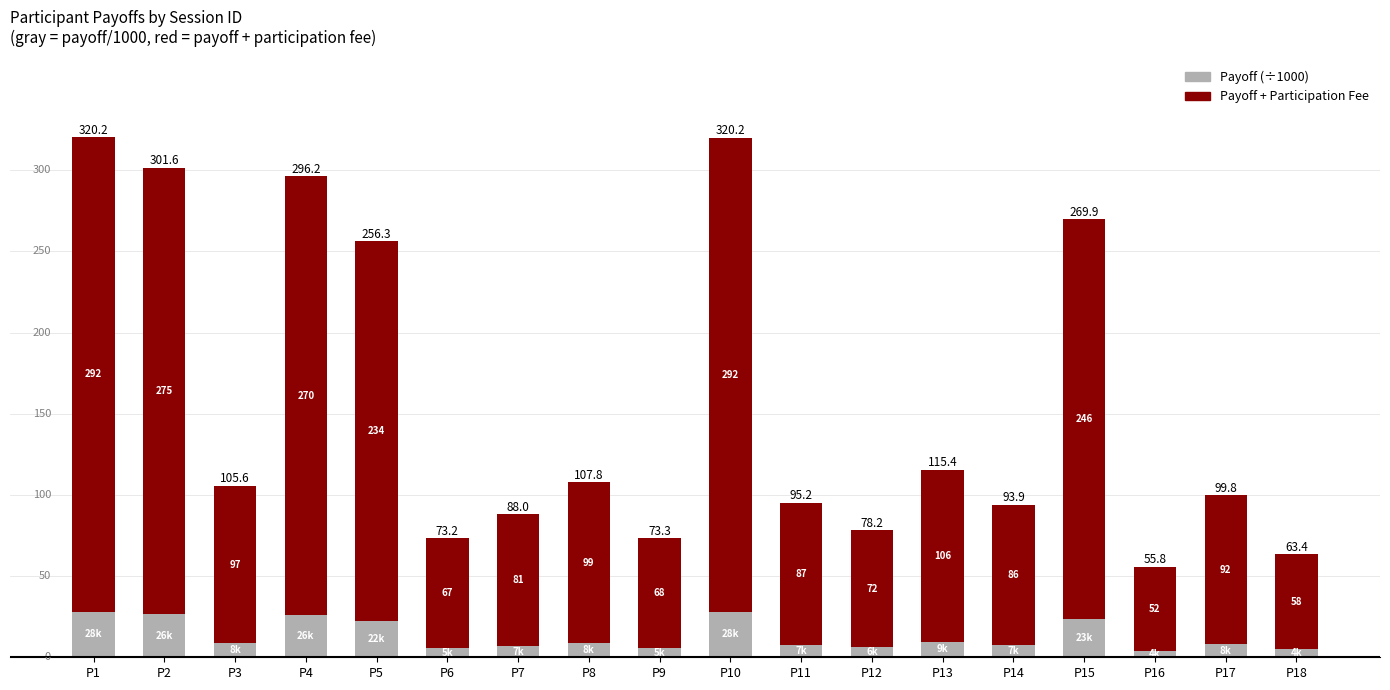

Are the bars grouped side by side (vs. stacked)?

No